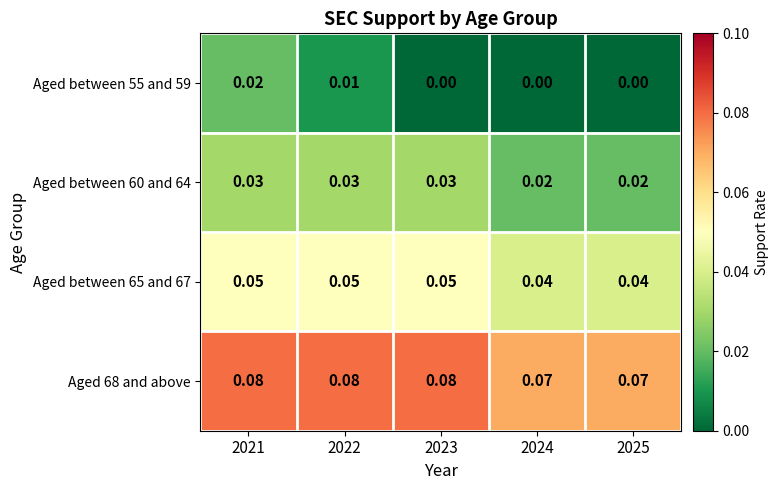

Is the value of Aged between 65 and 67 at 2021 greater than the value of Aged between 55 and 59 at 2022?

Yes